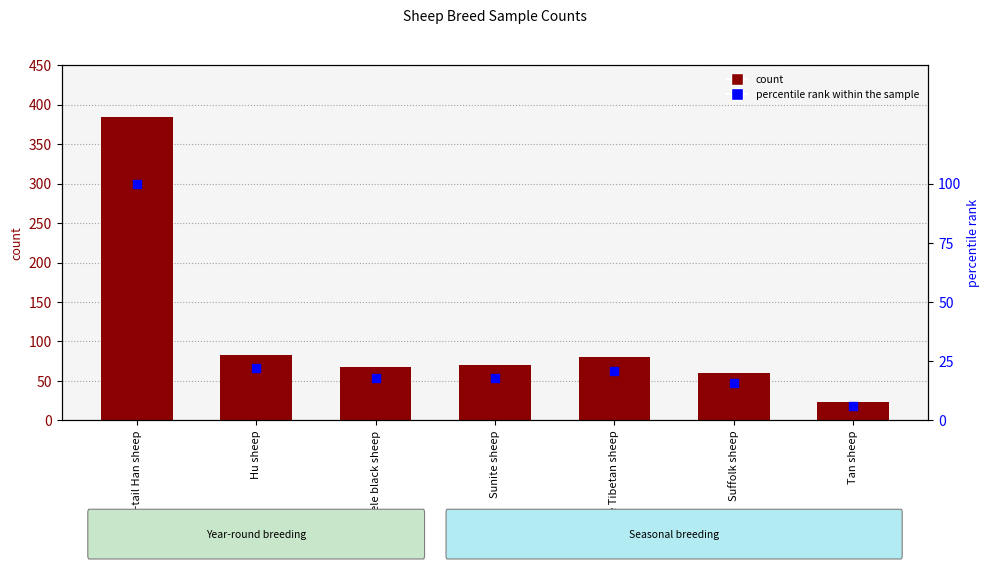

Which series contains the highest Y value?

count